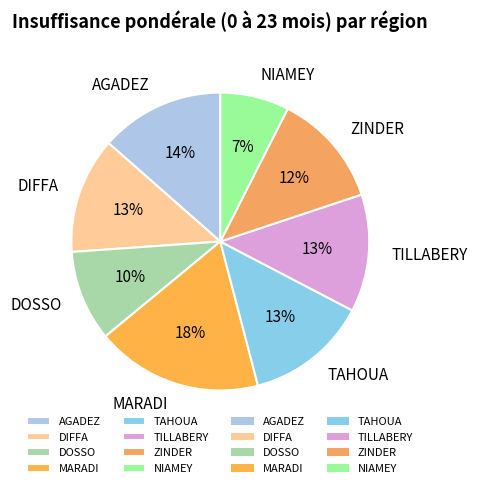

Do DOSSO and TAHOUA together represent more than half of the pie?

No